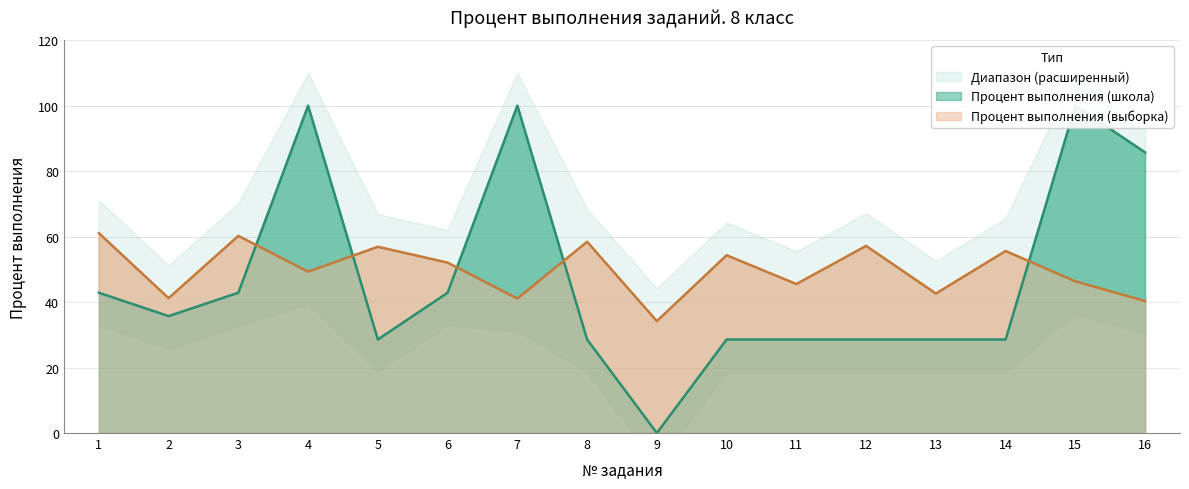

What value does the Процент выполнения (выборка) series have at 13?

42.6